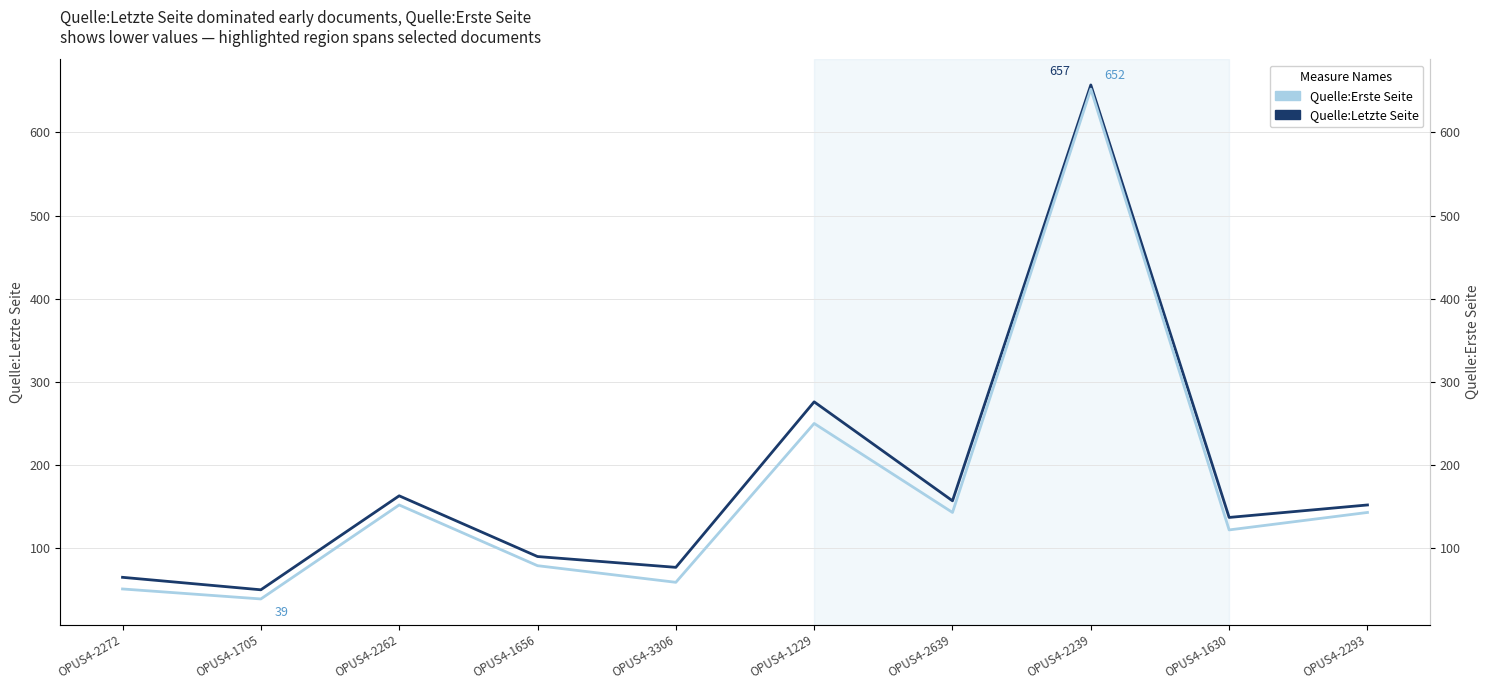

In Quelle:Erste Seite, how many points are lower than both neighbors (excluding endpoints)?

4